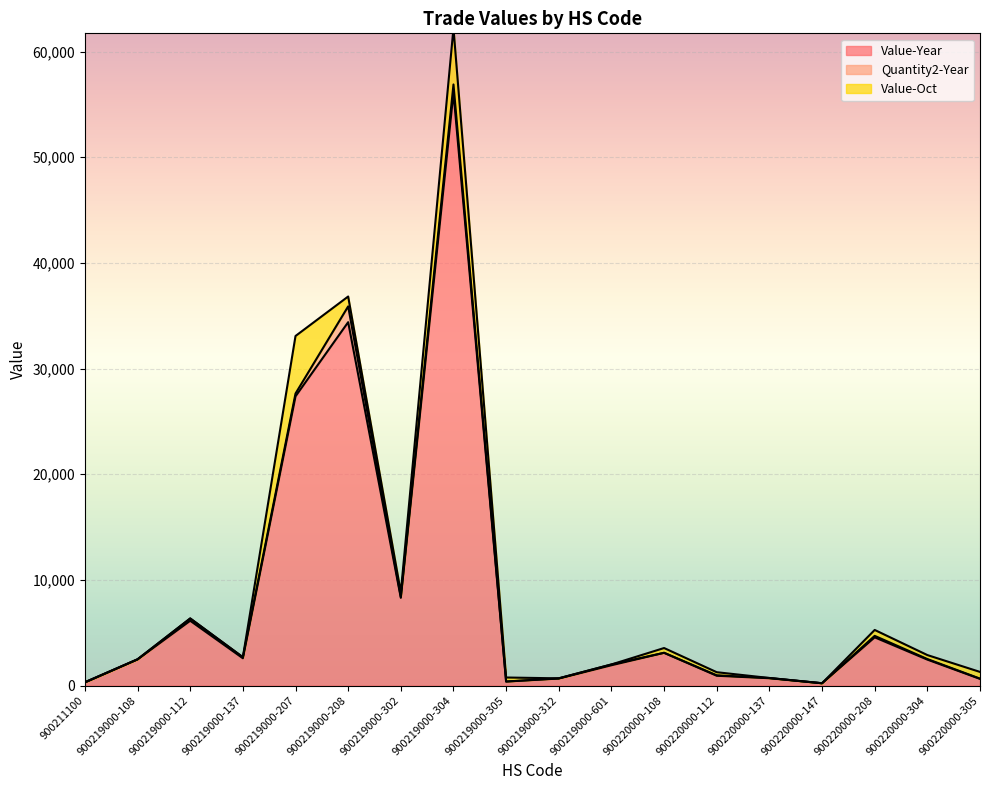

How many interior local peaks does the Quantity2-Year series have?

6